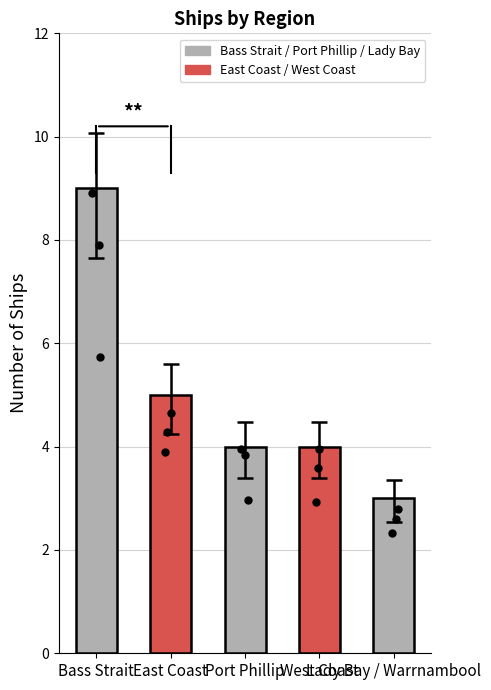

Reading right to left, transcribe all the data shown in this chart.

3	4	4	5	9